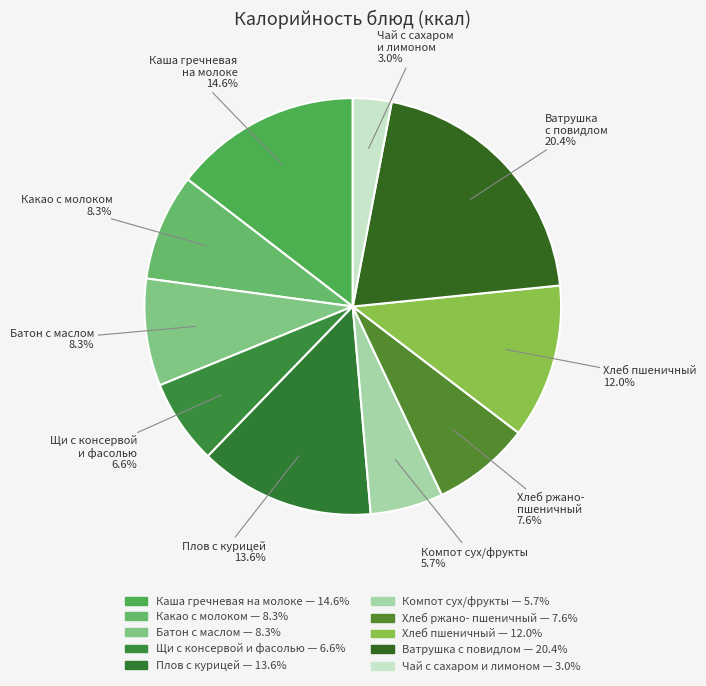

To the nearest percent, what is the difference between the largest and smallest slice percentages?

17%